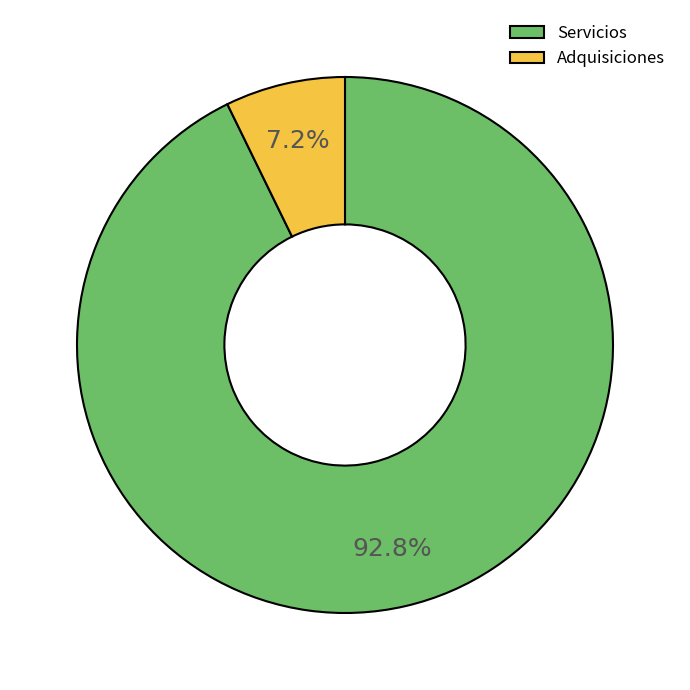

To the nearest percent, what is the average slice percentage?

50%